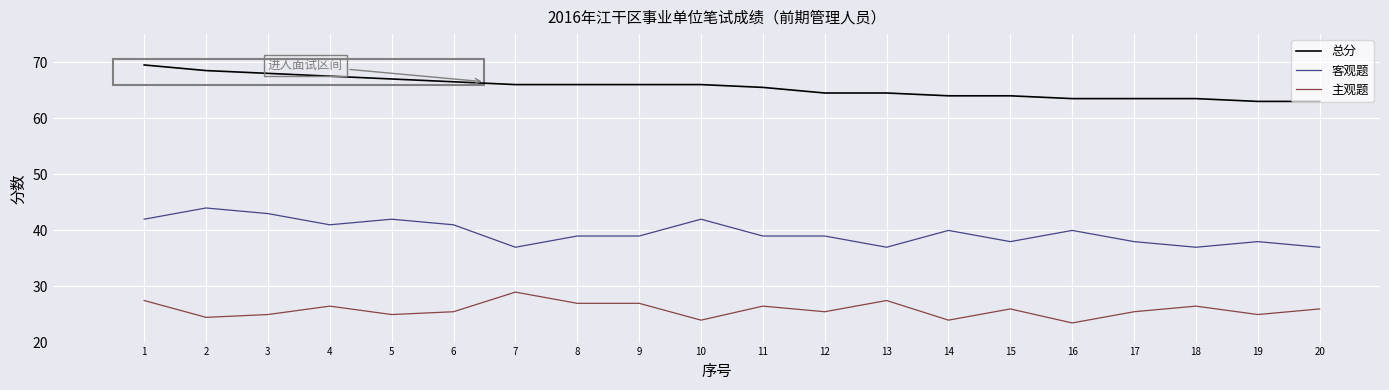

Is it true that 总分 equals 63.5 at 16?

True